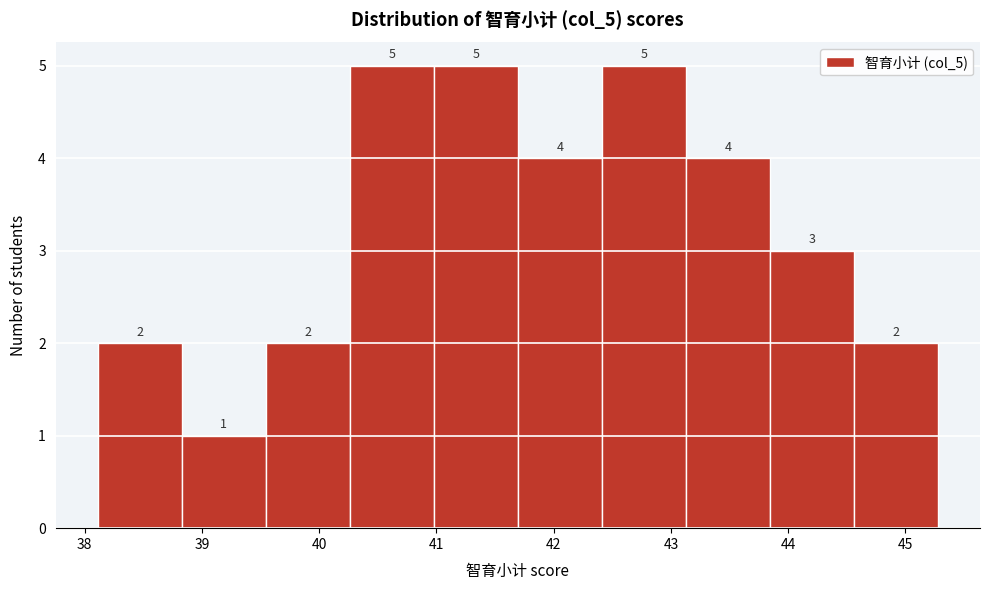

What is the height of the bar covering 38.1 to 38.8 on the x-axis? The bar edges are not printed on the chart, so give them approximately, as read against the axis.

2